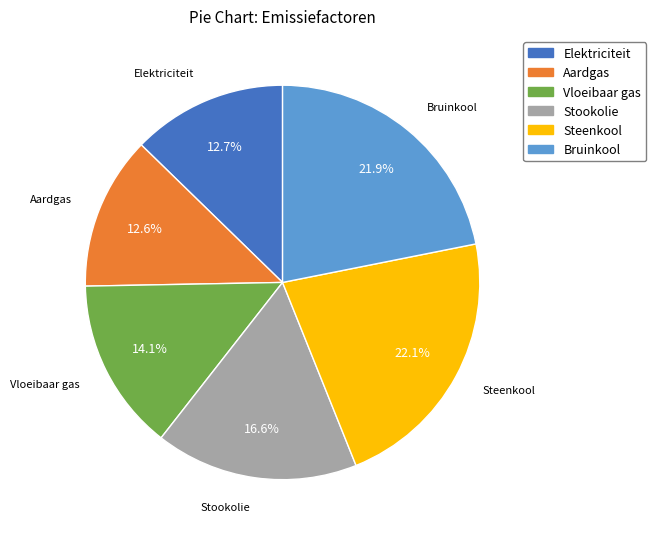

To the nearest percent, what is the combined percentage of Stookolie and Aardgas?

29%